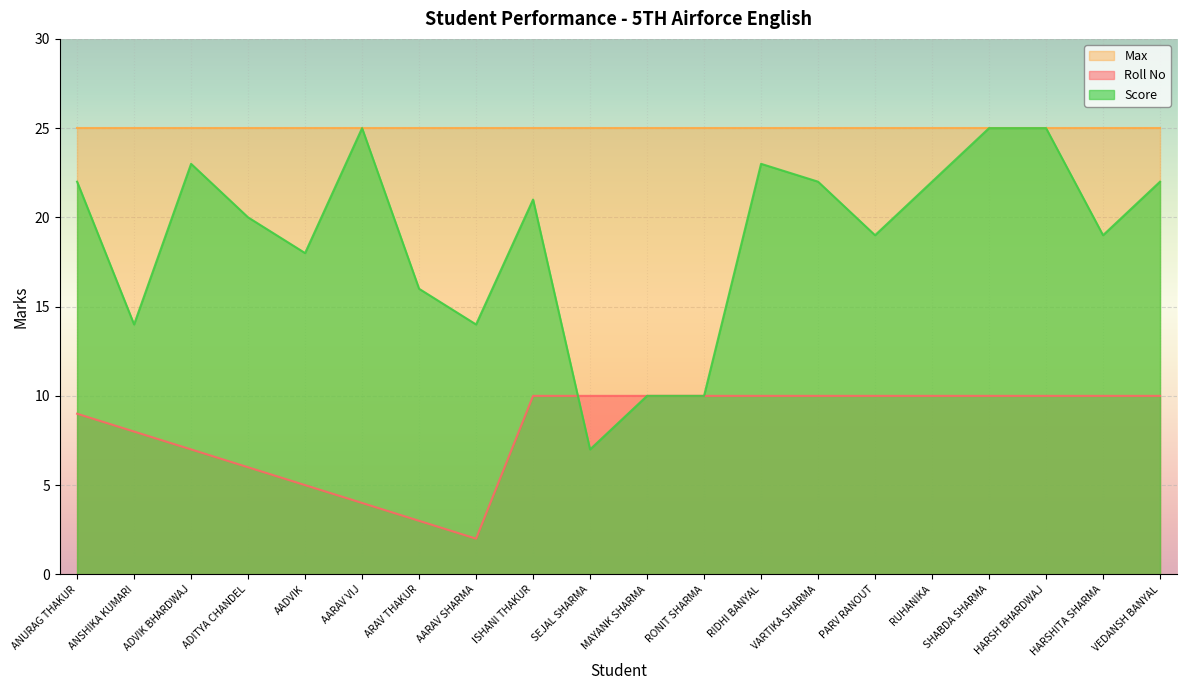

True or false: Max and Roll No cross at least once.

False